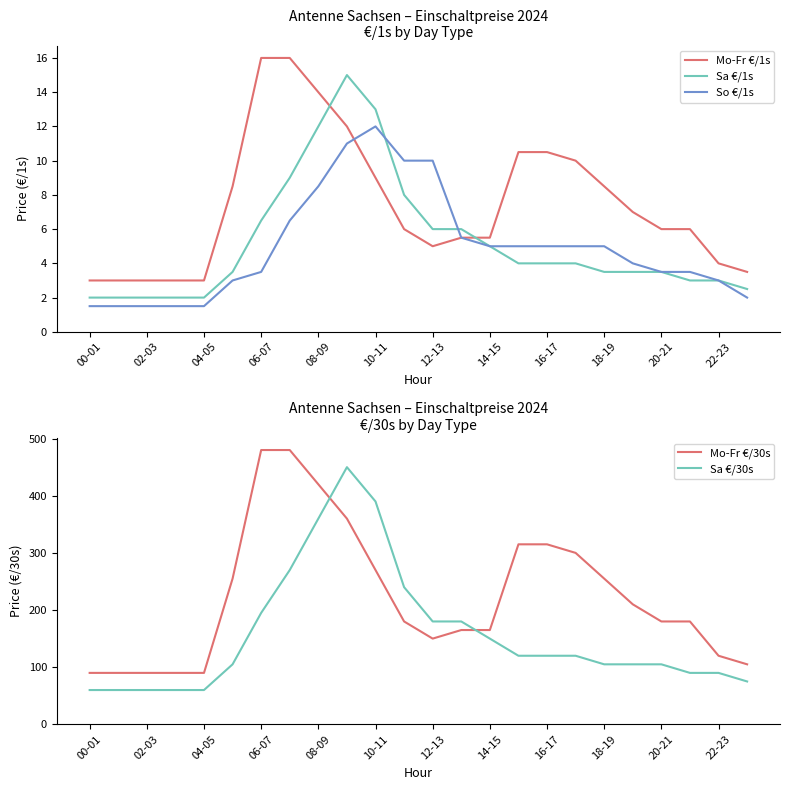

Does the chart display data point markers on the line(s)?

No